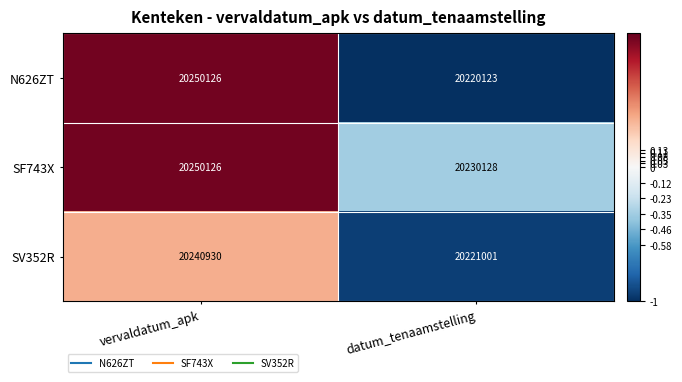

List the series in order of their overall mean, highest first.

SF743X, N626ZT, SV352R